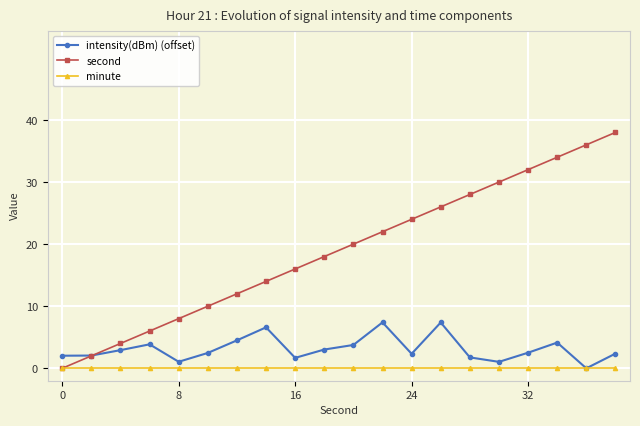

What is the greatest value displayed?

38.0